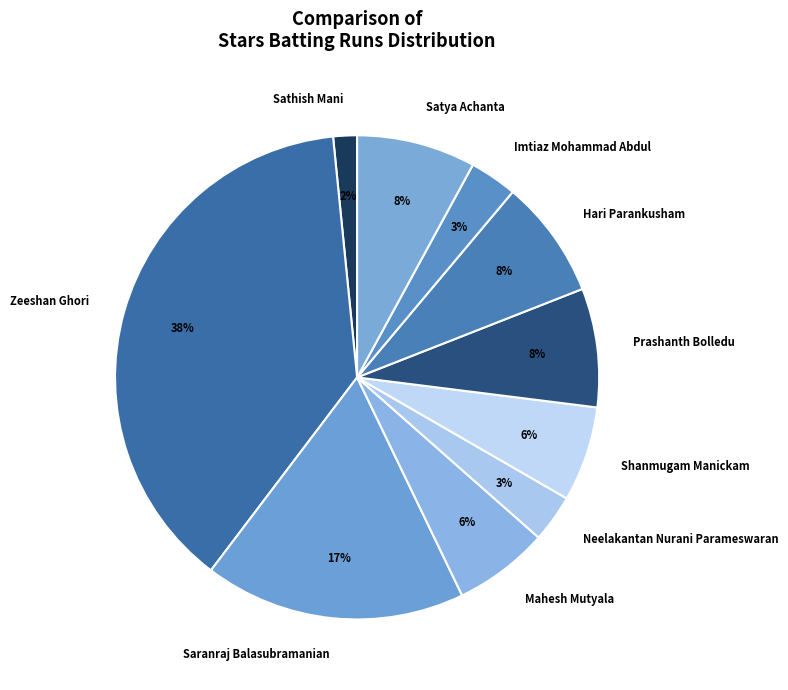

Between Zeeshan Ghori and Hari Parankusham, which is larger?

Zeeshan Ghori